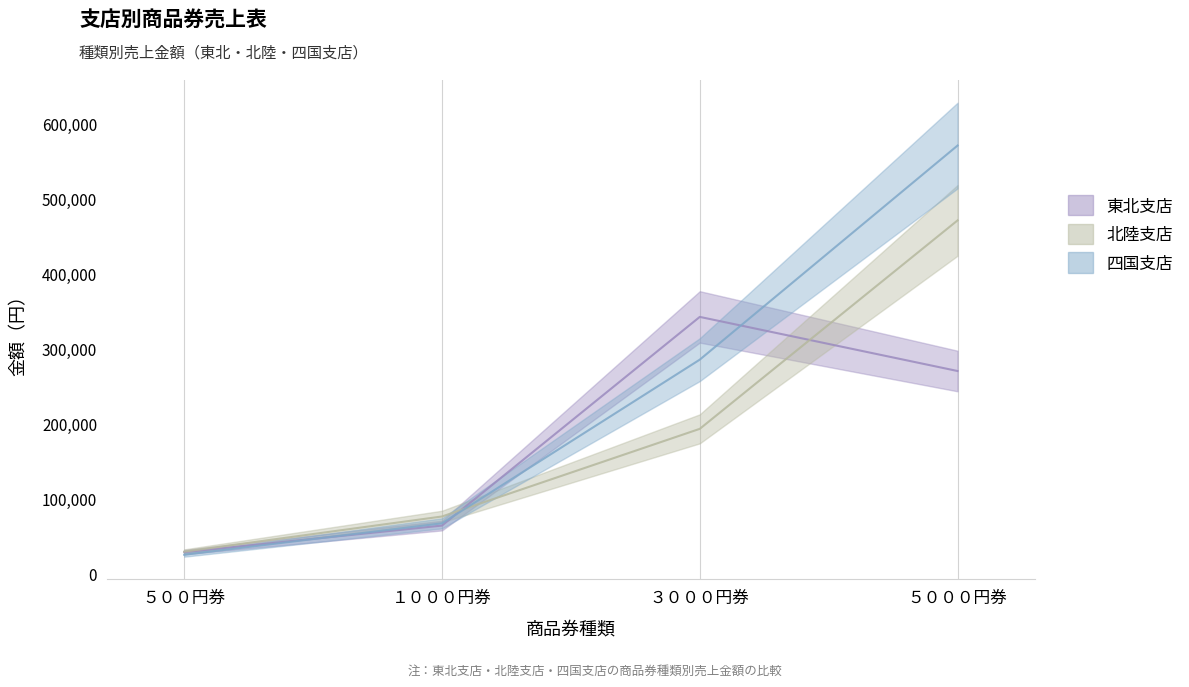

True or false: 北陸支店 has a value of 76440 at １０００円券.

True